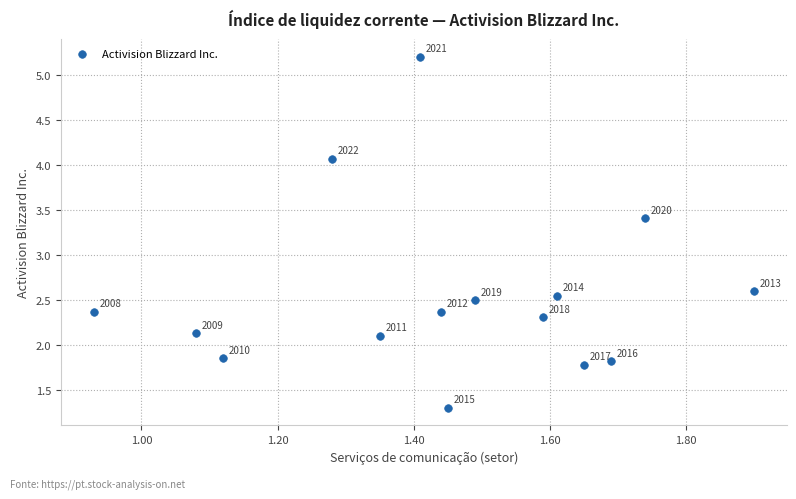

What Y value in the scatter plot is closest to 3?

2.6